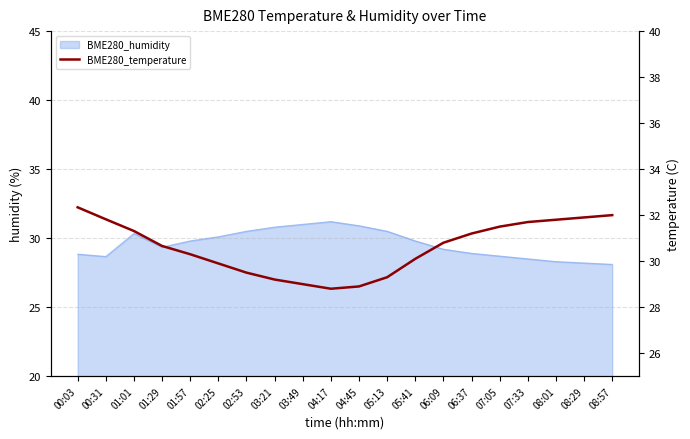

Approximately how many times larger is the value at 07:33 compared to 07:05?

1.0